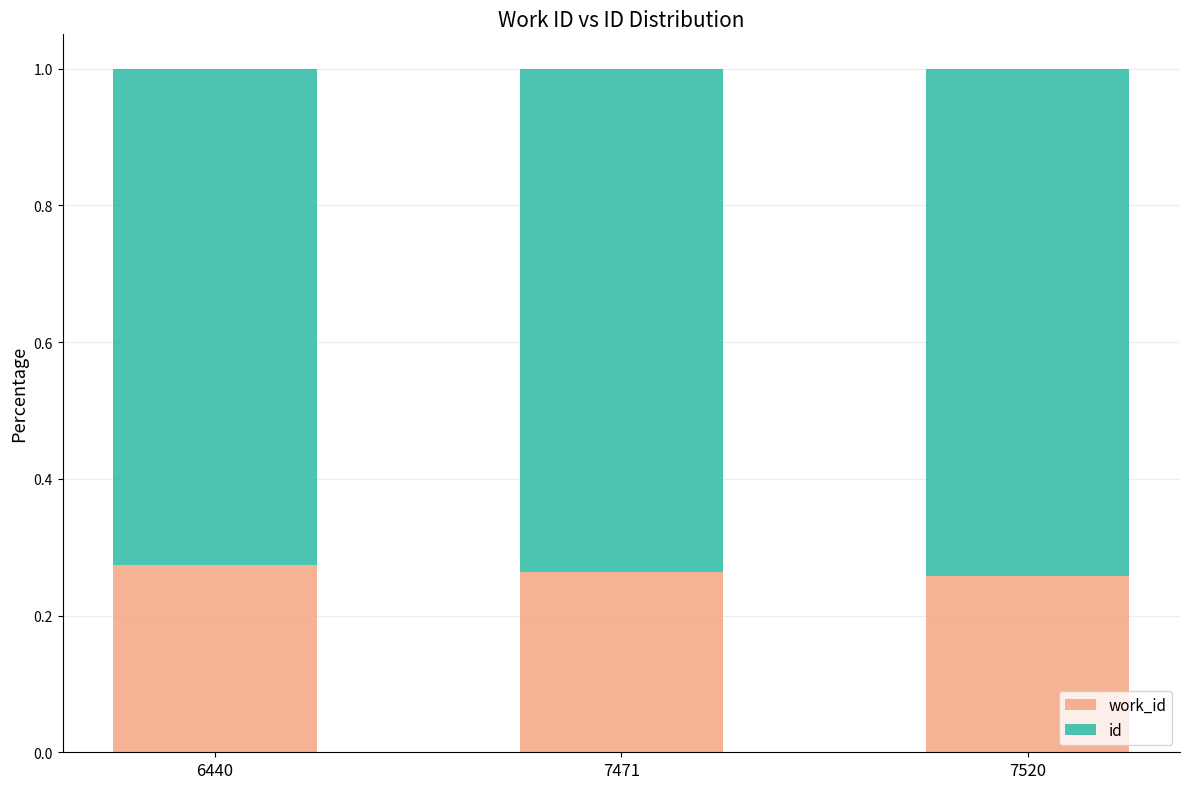

What is the total value across all series at 7520?

1.0